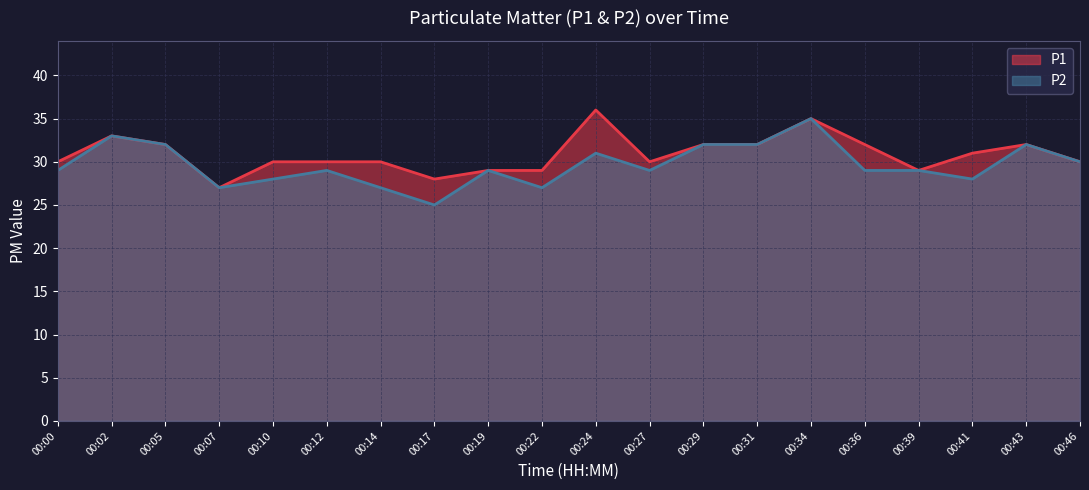

What is the value of the P2 point at the 1st from the left?

29